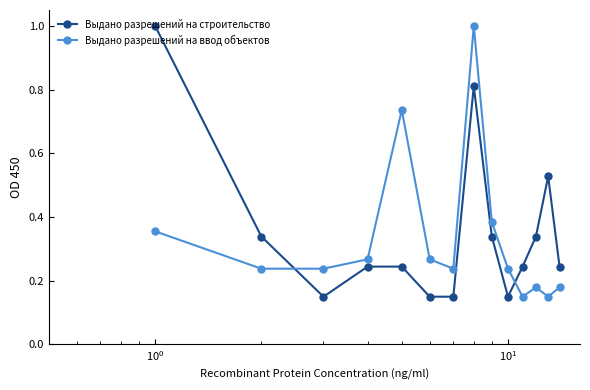

True or false: Выдано разрешений на строительство has more than 1 points higher than both neighbors.

True